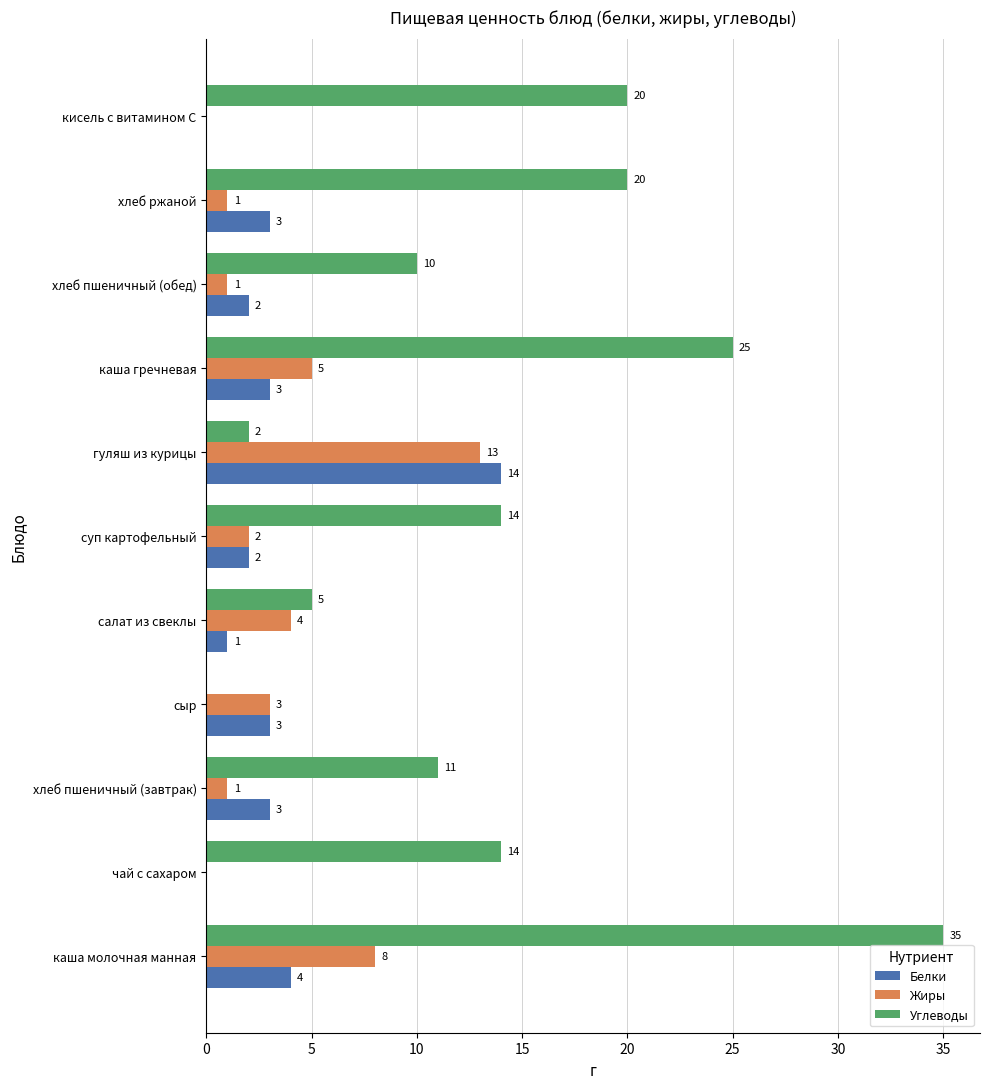

How many positive values does the Жиры series have?

9